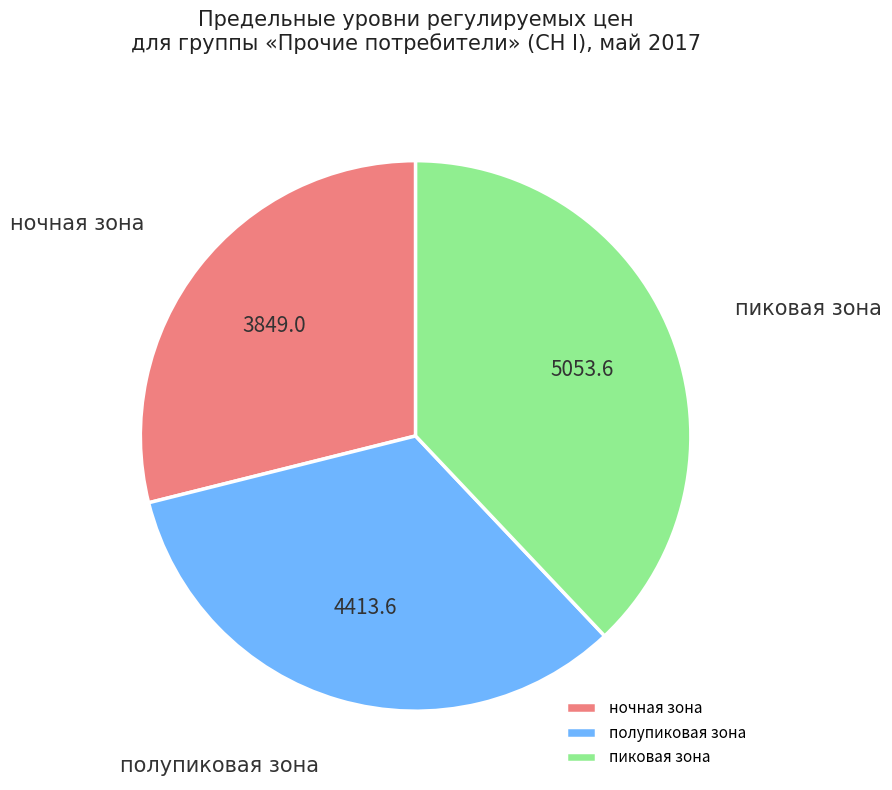

Is the sum of ночная зона and полупиковая зона greater than half?

Yes